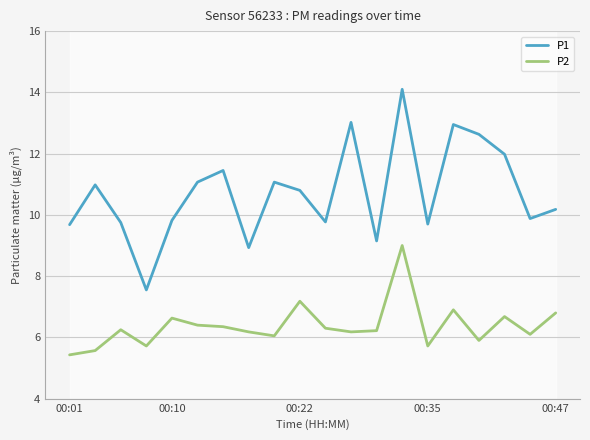

True or false: P1 and P2 intersect in this chart.

False